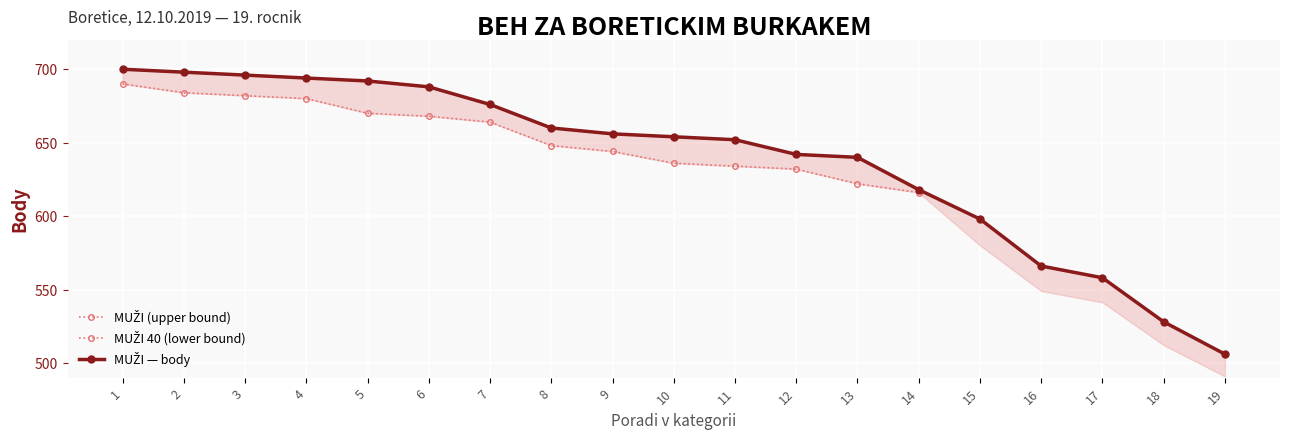

Rank the categories by value from lowest to highest.

19, 18, 17, 16, 15, 14, 13, 12, 11, 10, 9, 8, 7, 6, 5, 4, 3, 2, 1